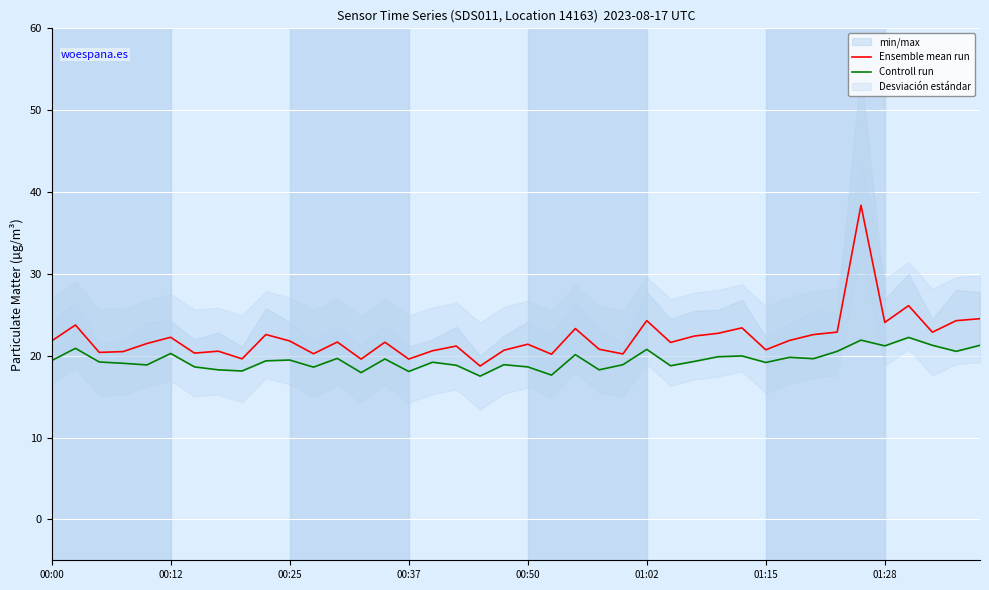

What is the label of the 28th point from the right?

12